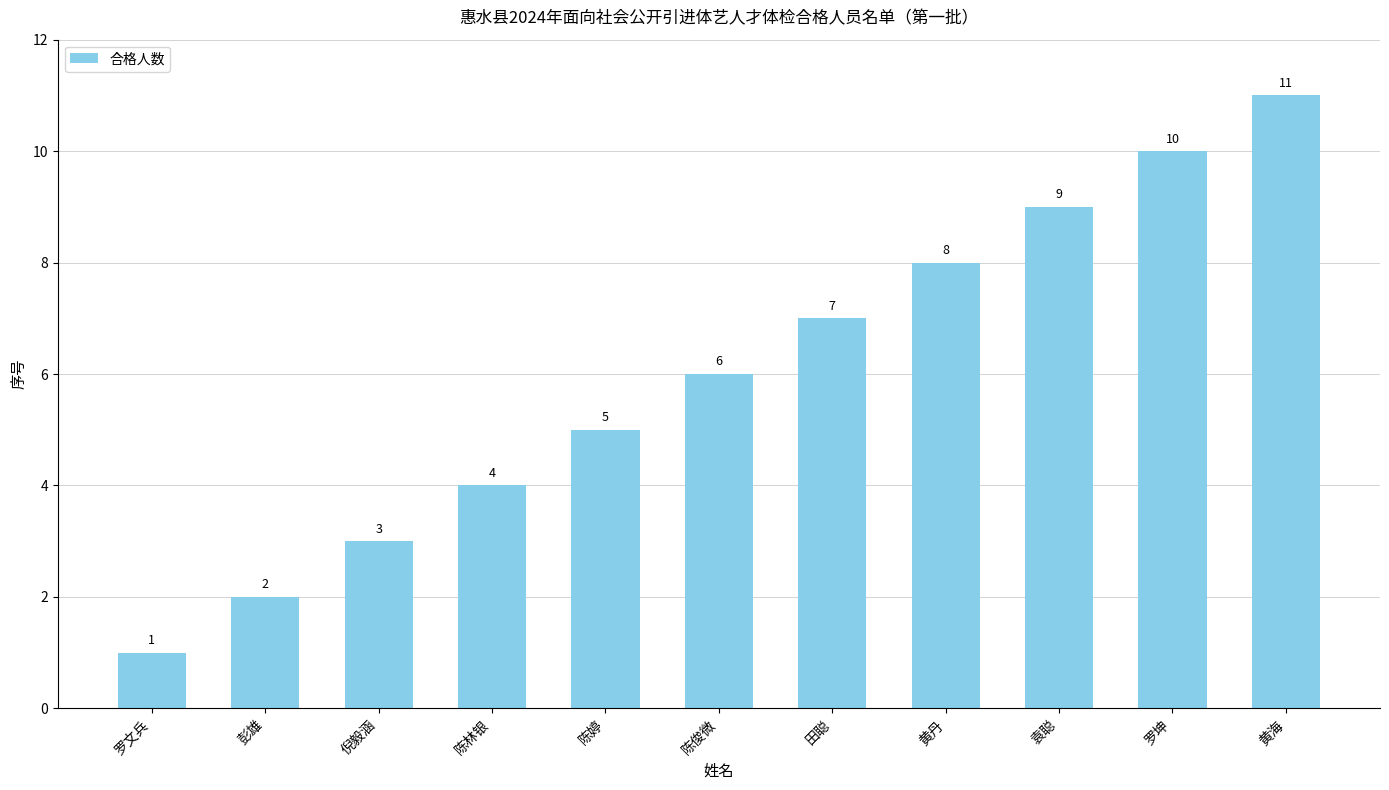

Rank the categories by value from lowest to highest.

罗文兵, 彭雄, 倪毅涵, 陈林银, 陈婷, 陈俊微, 田聪, 黄丹, 袁聪, 罗坤, 黄海